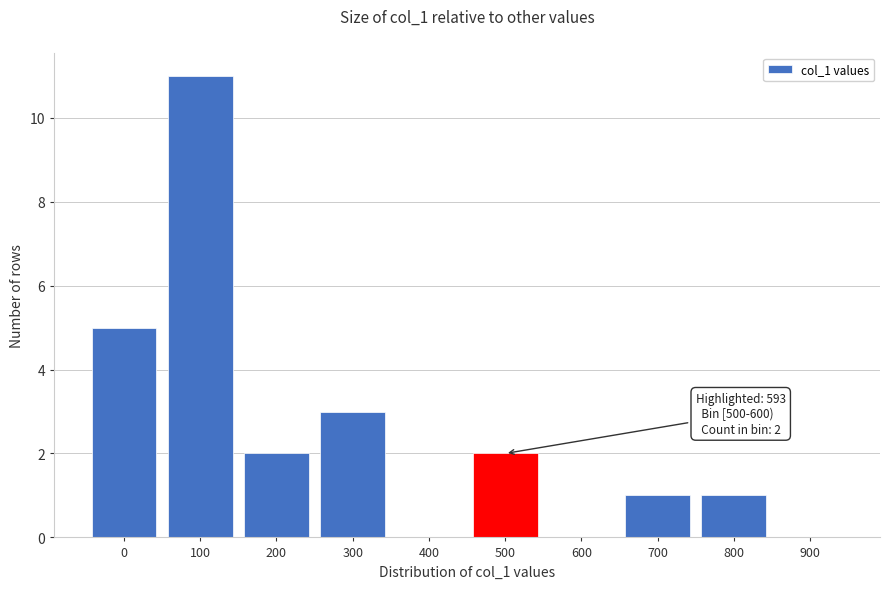

Reading left to right, transcribe all the data shown in this chart.

0=5	100=11	200=2	300=3	400=0	500=2	600=0	700=1	800=1	900=0